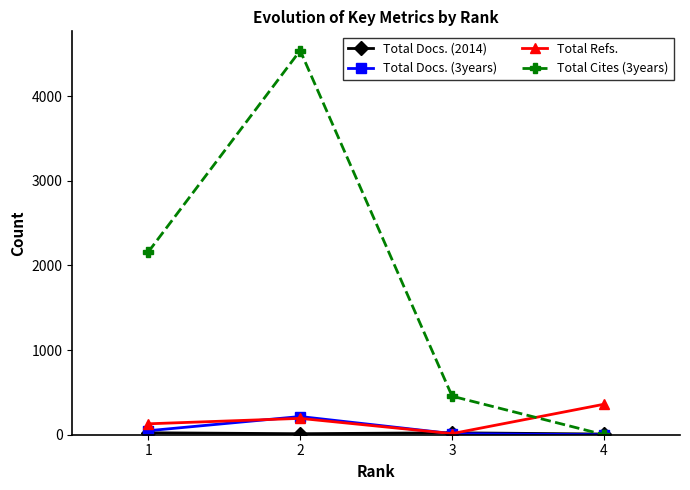

What is the total value across all series at 2?

4957